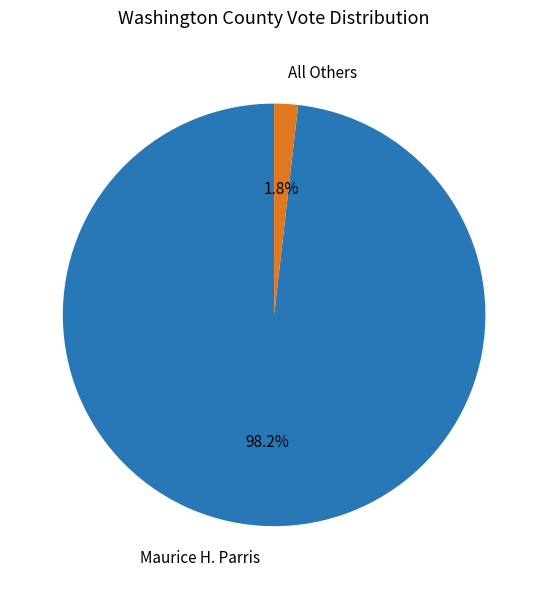

How many slices are in this pie chart?

2